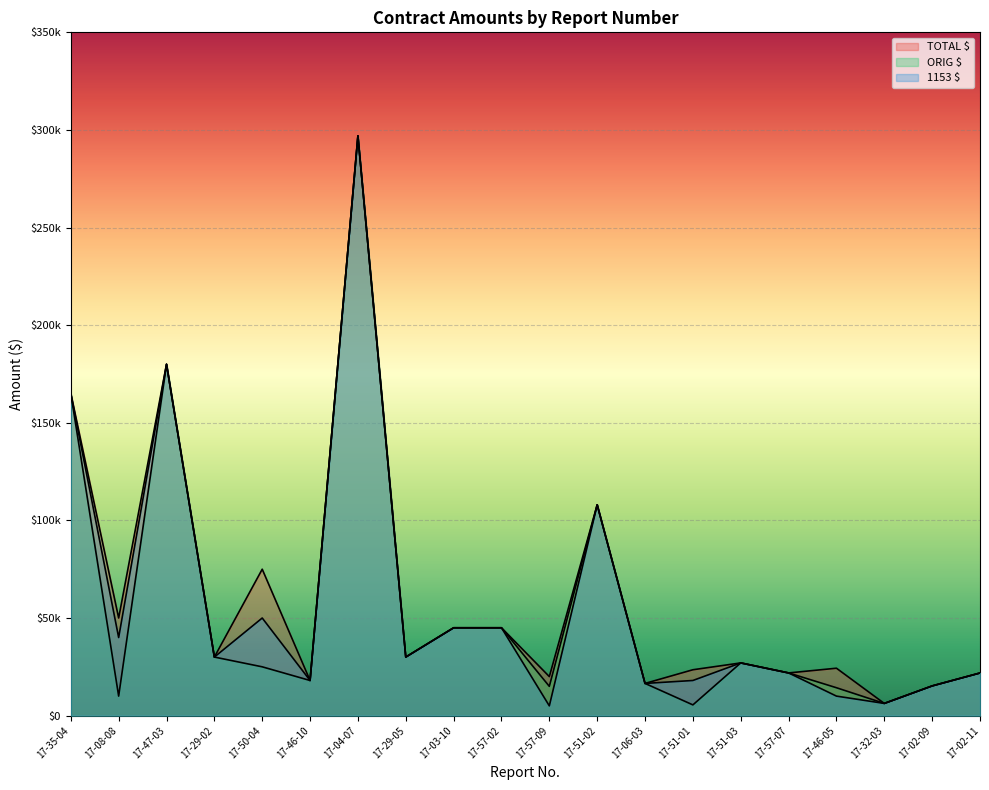

What is the highest value of the ORIG $ series?

297000